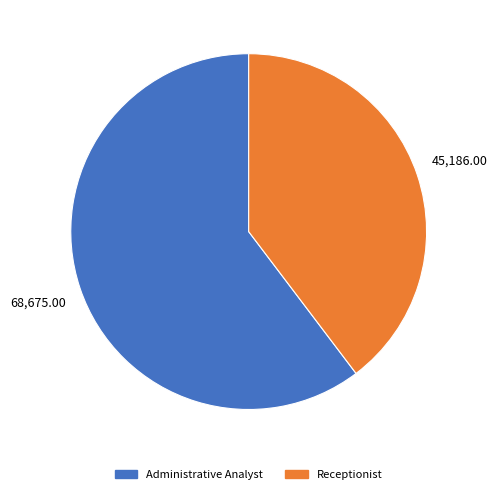

Rank the categories by value from lowest to highest.

Receptionist, Administrative Analyst